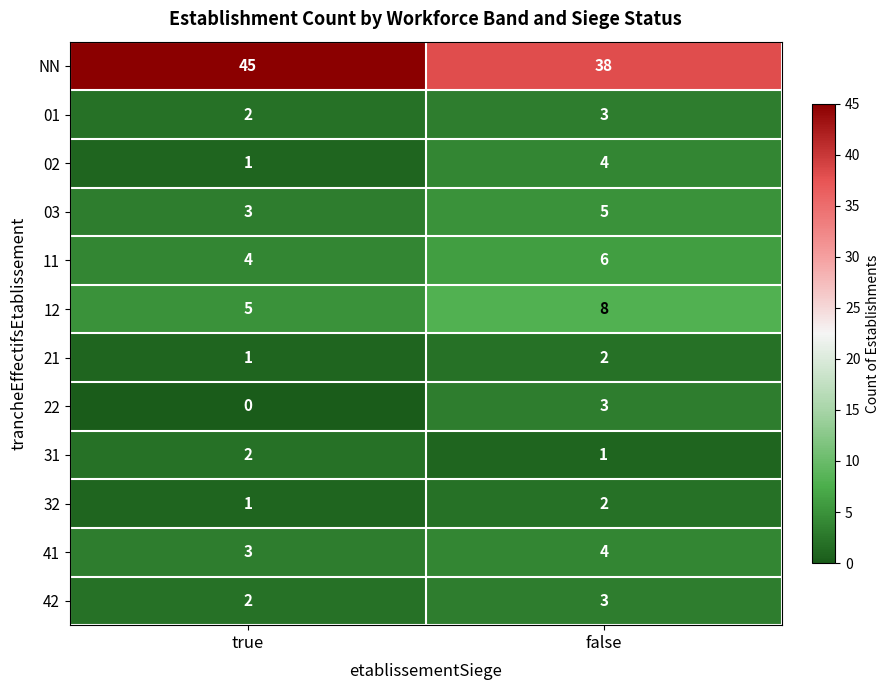

Where is 32 nearest to the value 1?

true